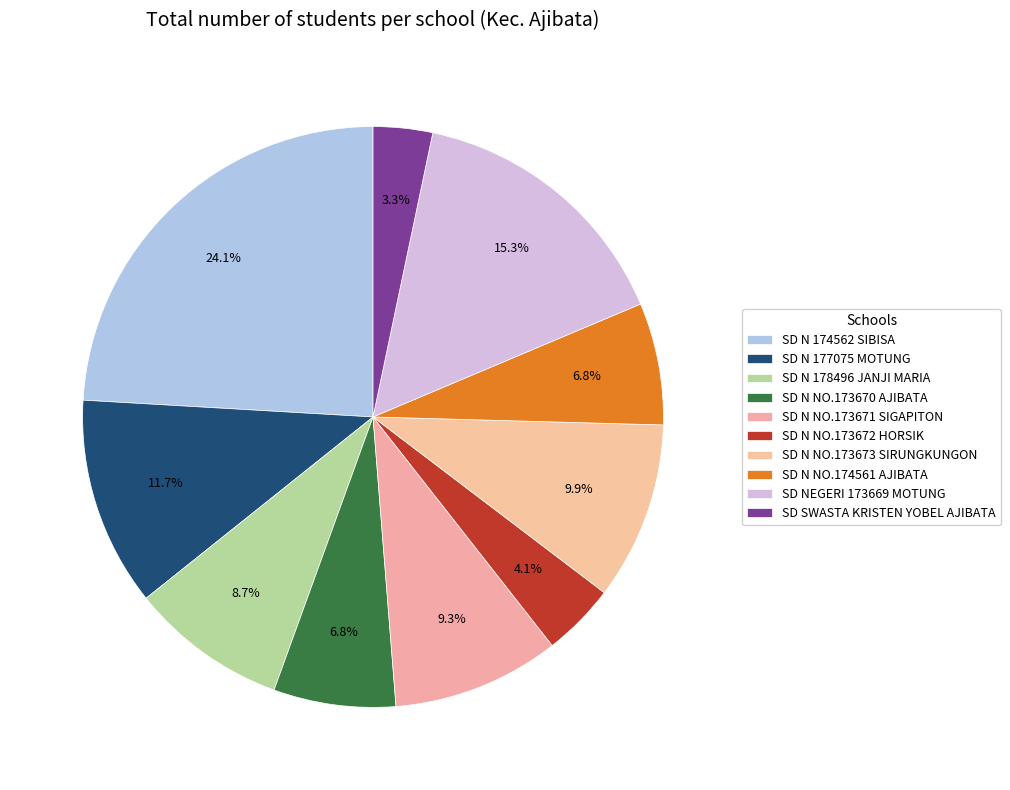

Which slice is the largest?

SD N 174562 SIBISA